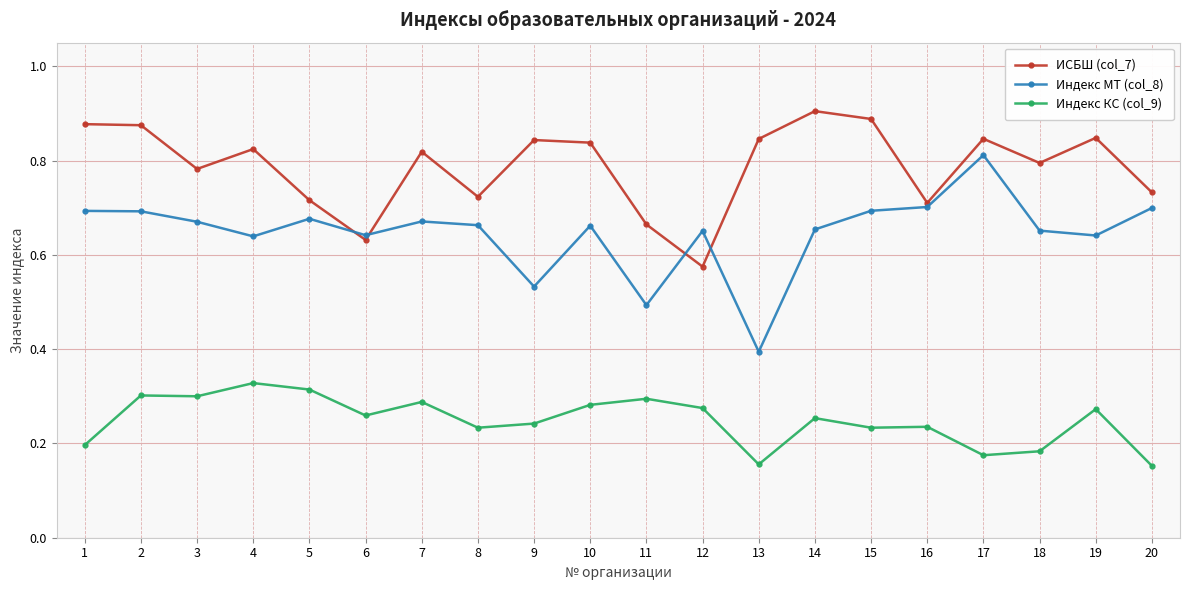

Count the ИСБШ (col_7) values in the range 0 to 1.

20